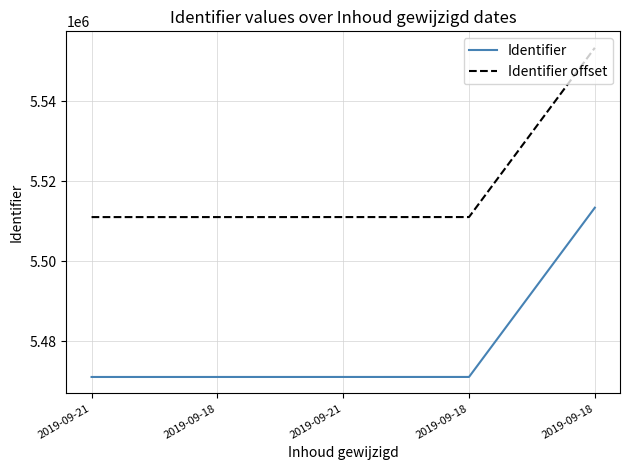

How many lines are shown in the chart?

2